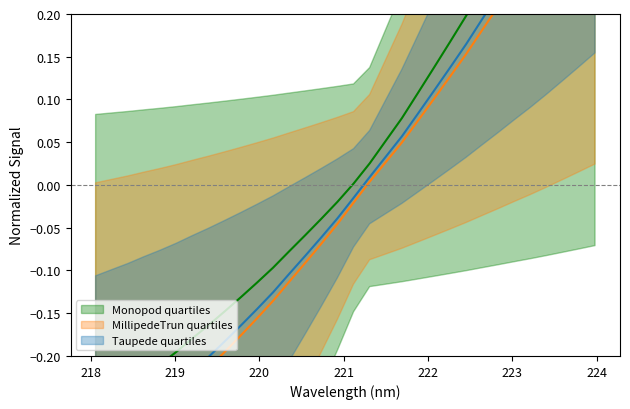

True or false: y and x cross at least once.

False